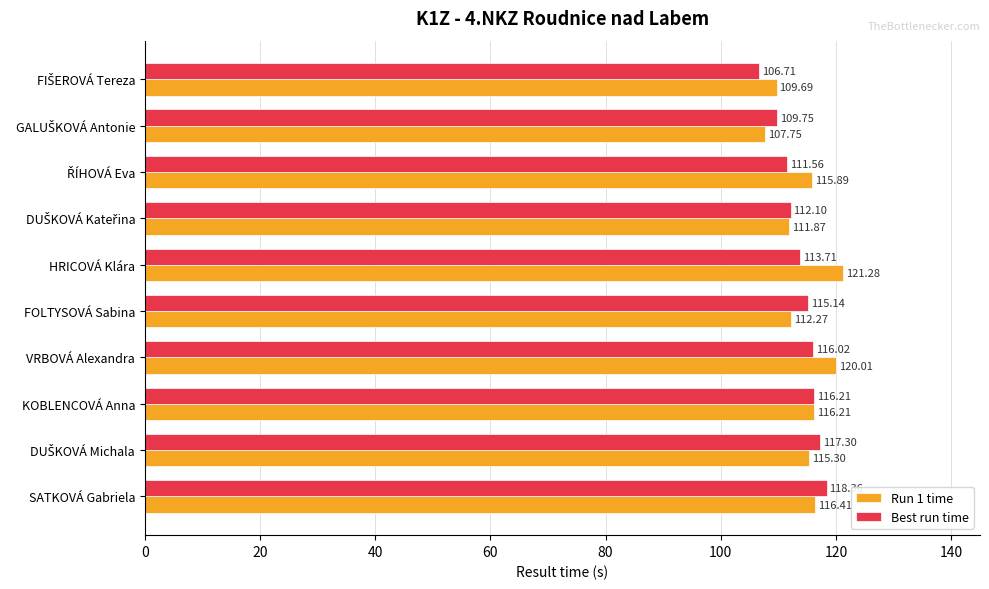

Which series has the largest total across all categories?

Run 1 time